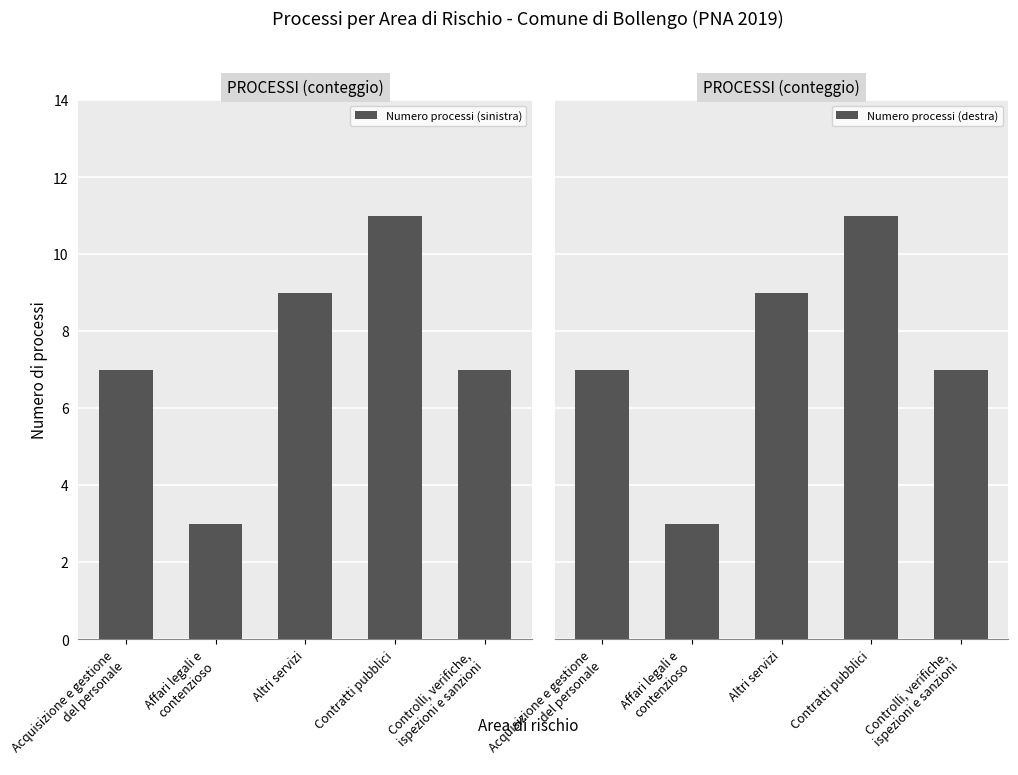

At which category does the chart reach its minimum across all series?

Affari legali e
contenzioso